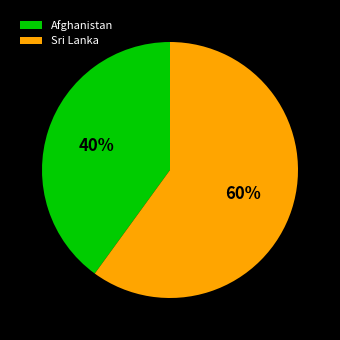

Rank the categories by value from lowest to highest.

Afghanistan, Sri Lanka